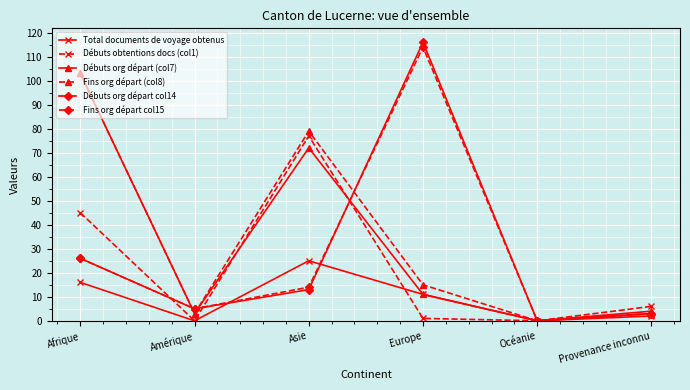

True or false: Débuts obtentions docs (col1) has more than 2 points higher than both neighbors.

False